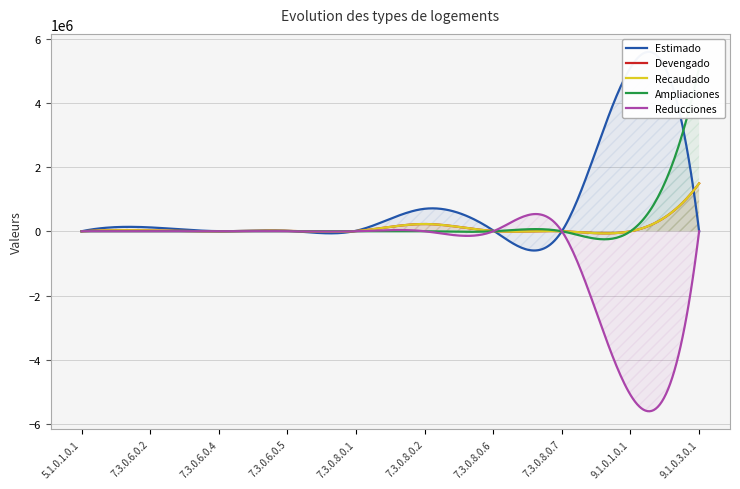

What position from the right is 5.1.0.1.0.1?

10